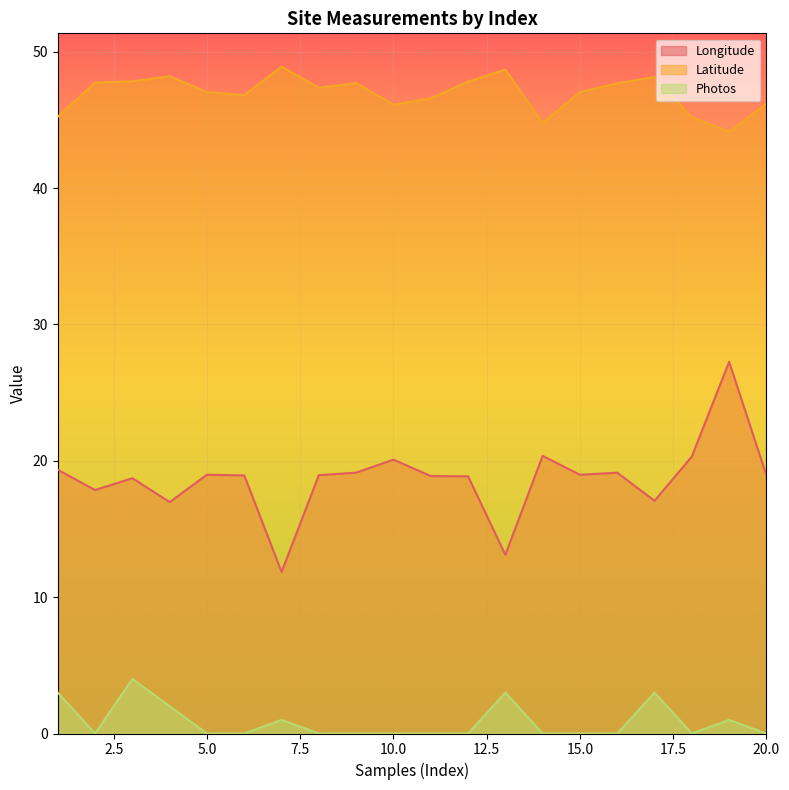

Which series changed the most between 12 and 16?

Longitude